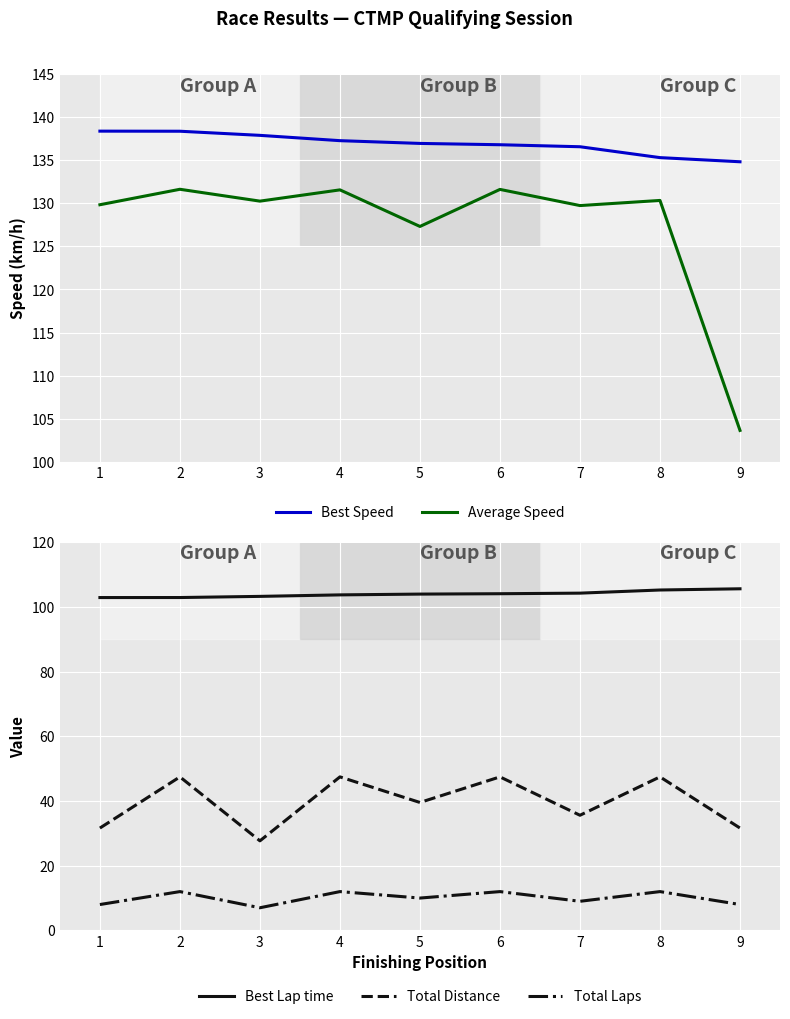

What is the average value of the Best Speed series?

136.9